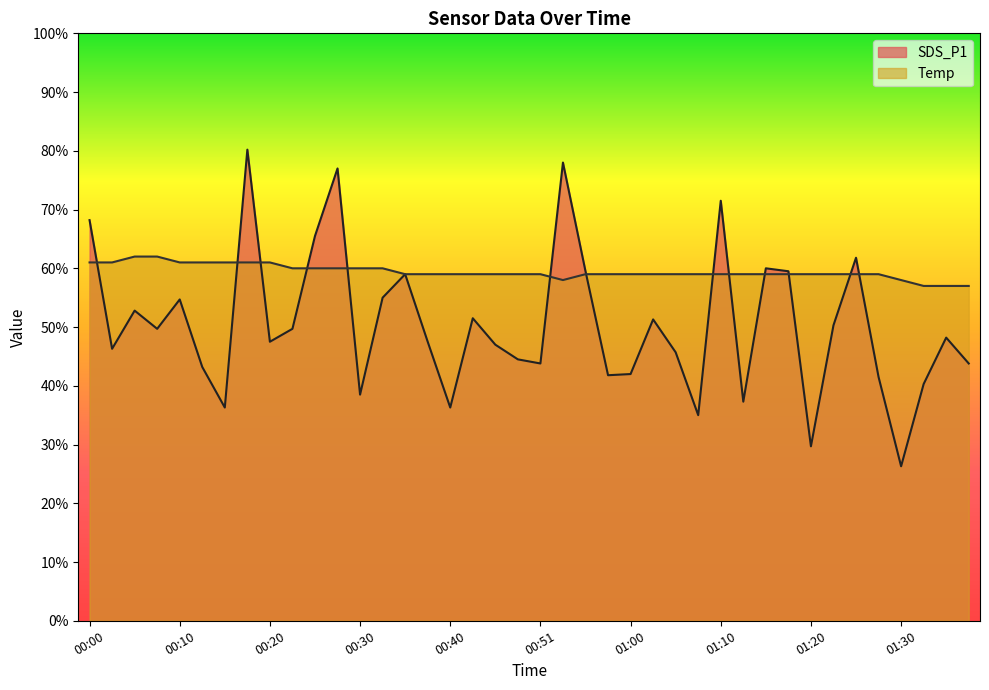

Does the chart have visible grid lines?

No